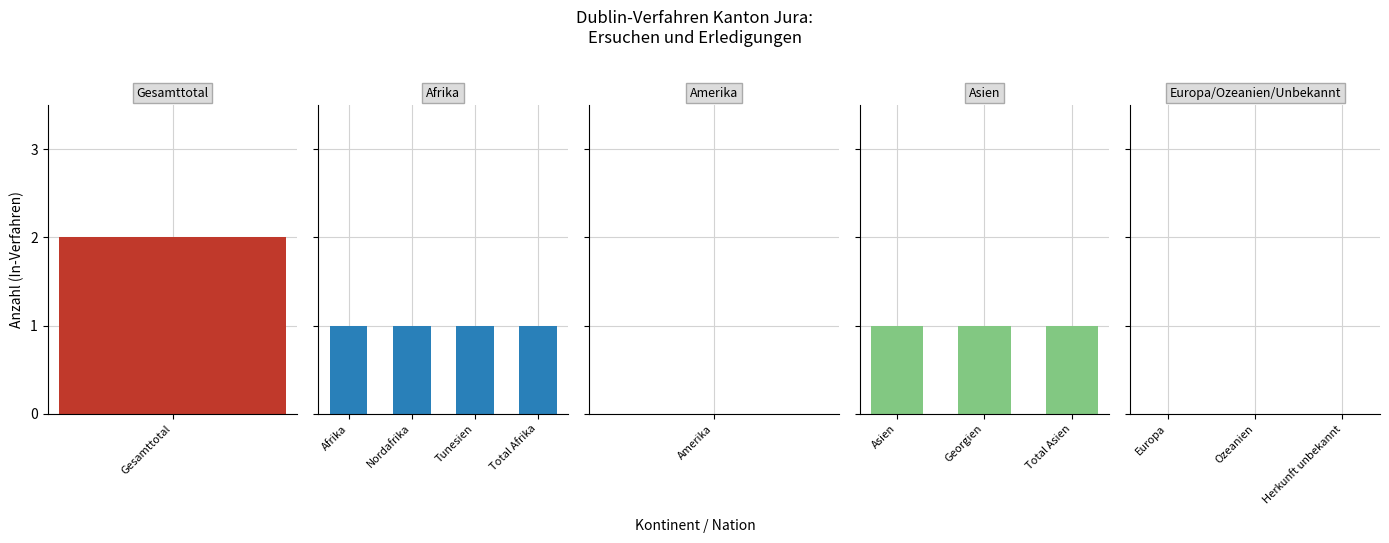

At which category is the sum across all series the highest?

Gesamttotal